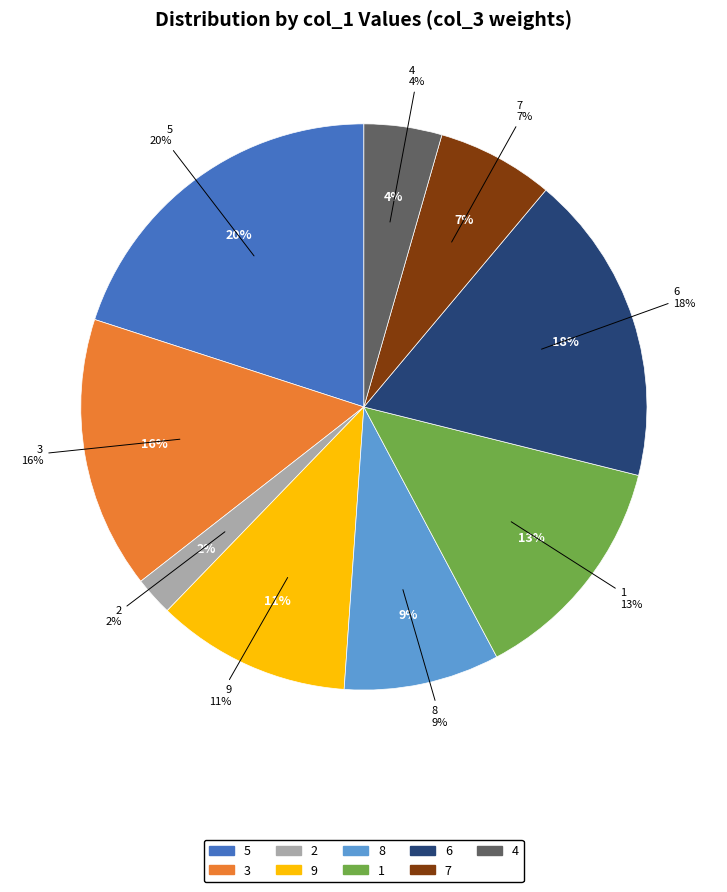

To the nearest percent, what portion does 6 represent?

18%